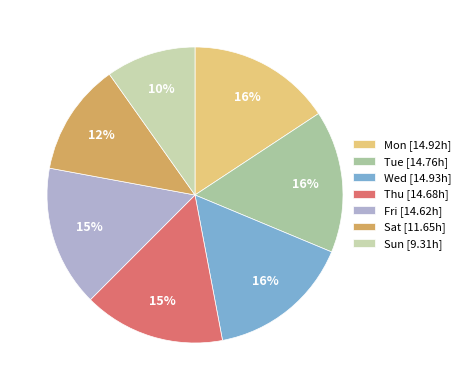

Which slice is the smallest?

Sun